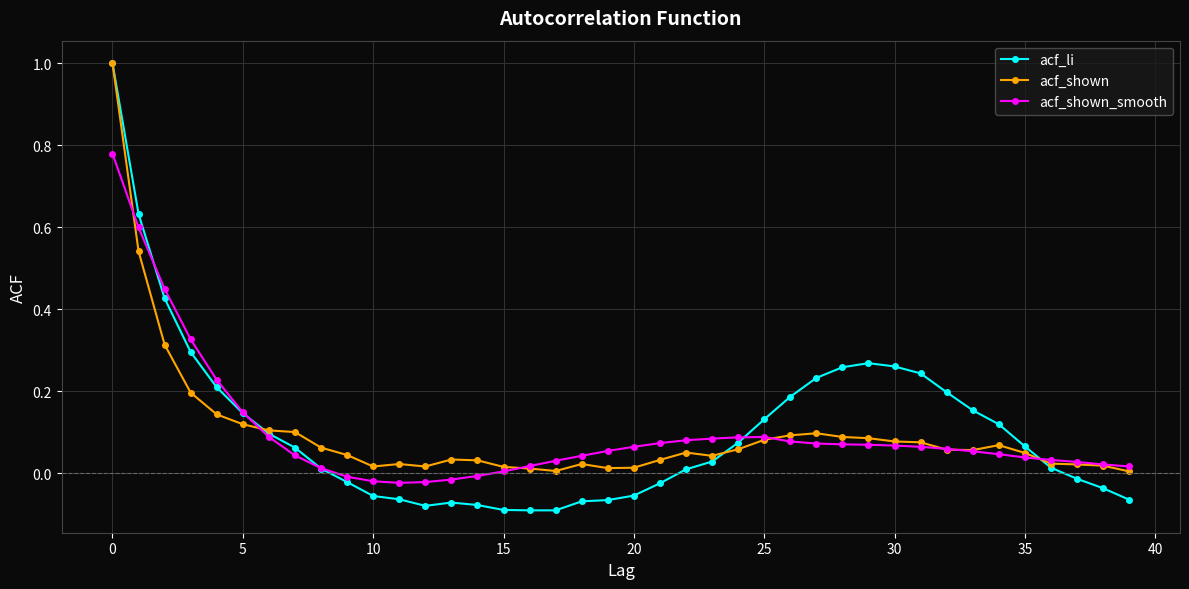

Which series has the largest range (max minus min)?

acf_li